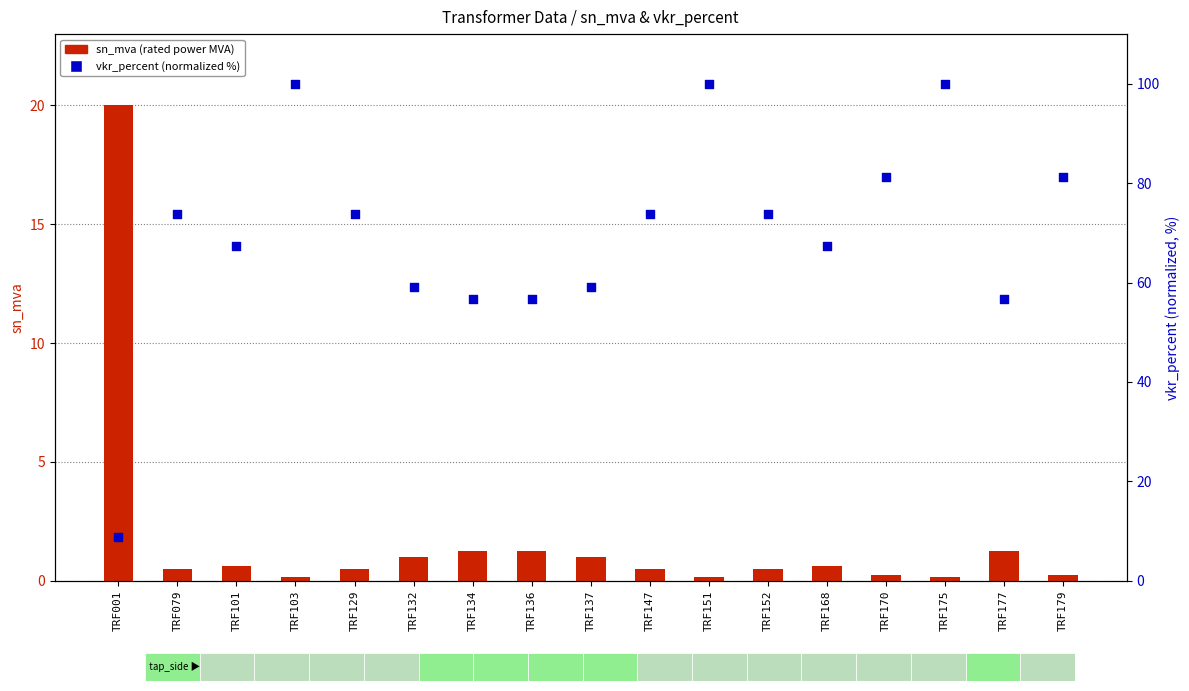

Which series has the largest total across all categories?

vkr_percent (normalized %)